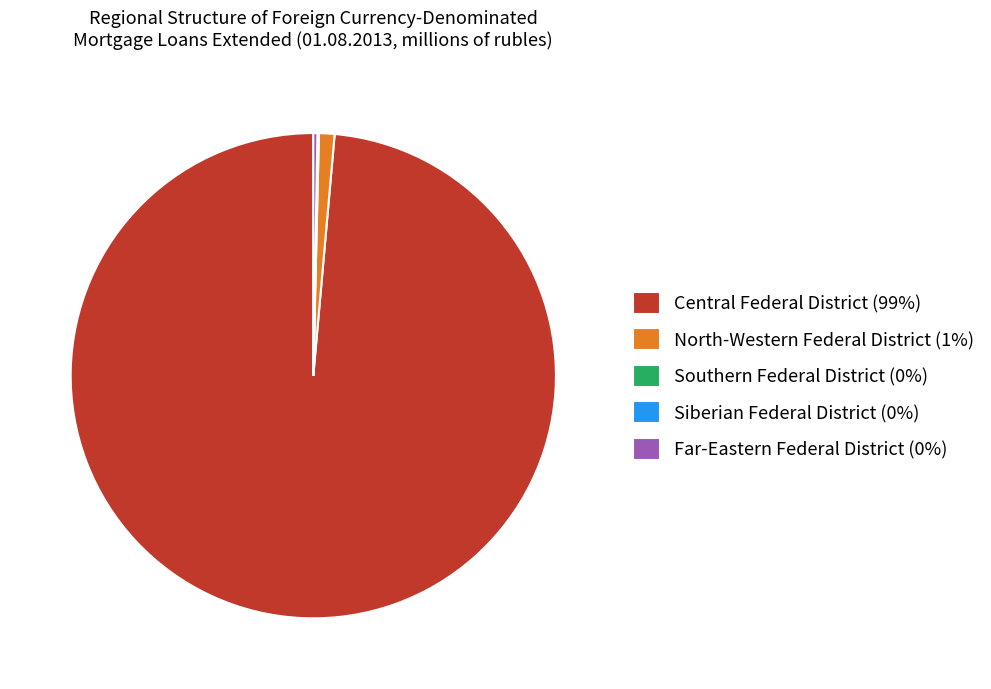

Which slice is the largest?

Central Federal District (99%)